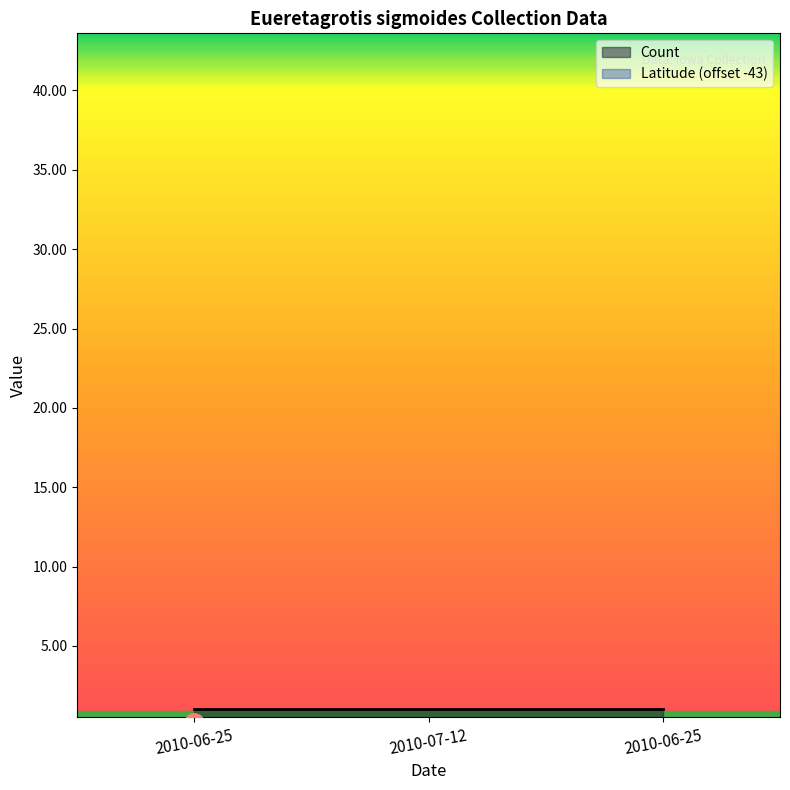

How many lines are shown in the chart?

2